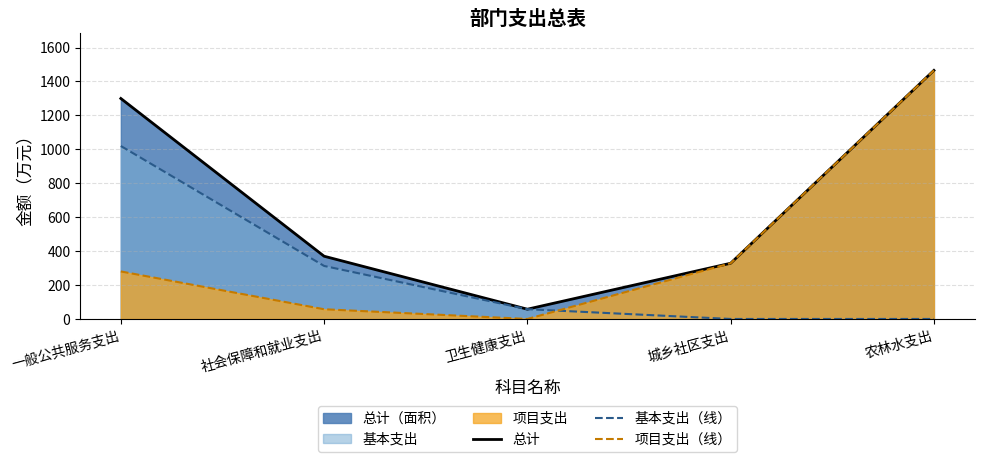

Does the chart have visible grid lines?

Yes